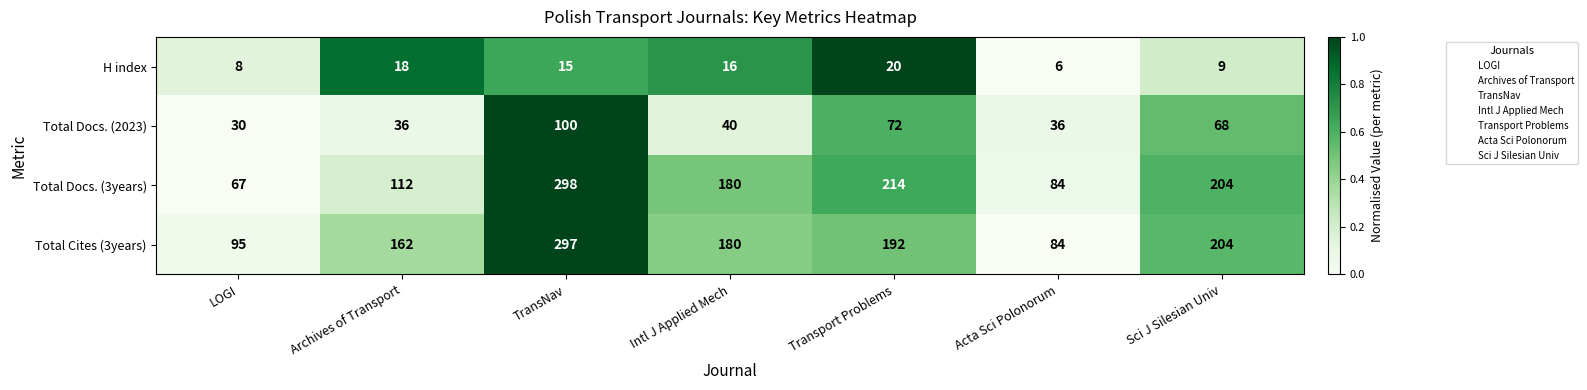

List the series in order of their peak value, lowest first.

H index, Total Docs. (2023), Total Cites (3years), Total Docs. (3years)